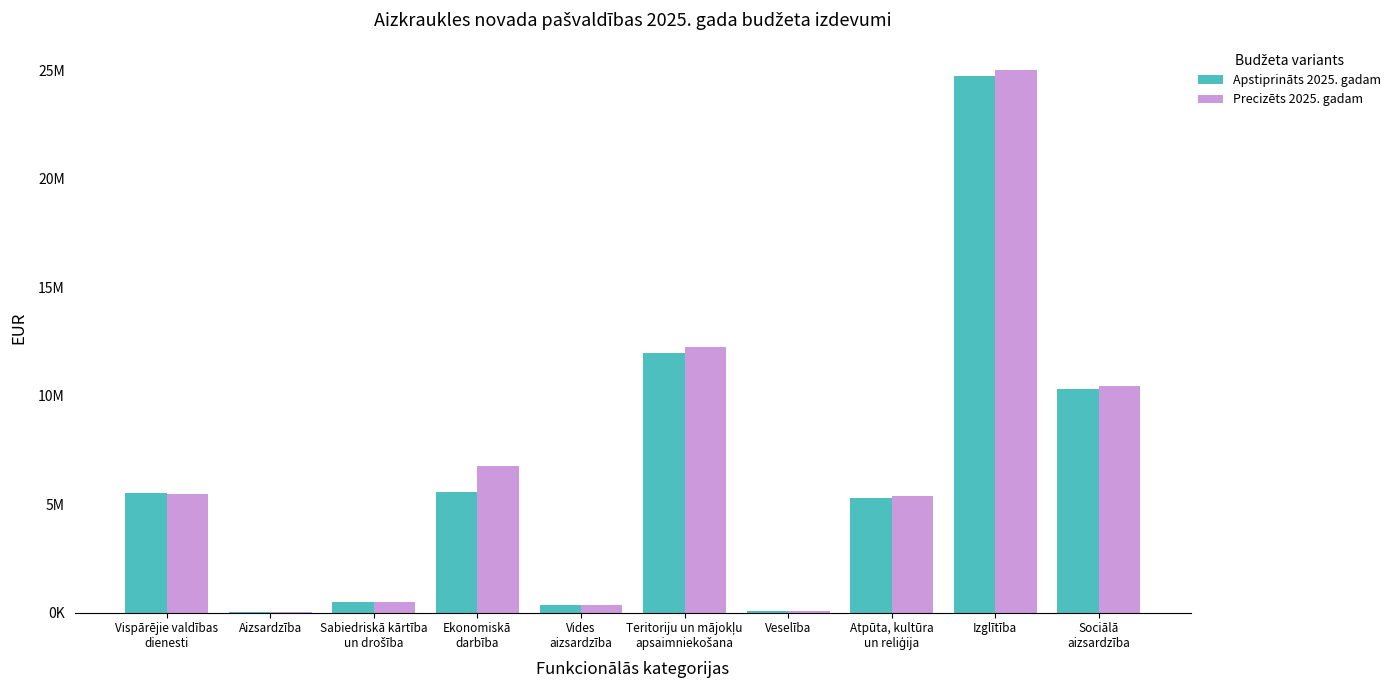

Reading left to right, what are all the values shown in this chart?

Apstiprināts 2025. gadam: Vispārējie valdības
dienesti=5518293	Aizsardzība=31200	Sabiedriskā kārtība
un drošība=491585	Ekonomiskā
darbība=5576106	Vides
aizsardzība=350980	Teritoriju un mājokļu
apsaimniekošana=11980540	Veselība=78197	Atpūta, kultūra
un reliģija=5302716	Izglītība=24745956	Sociālā
aizsardzība=10297441
Precizēts 2025. gadam: Vispārējie valdības
dienesti=5466796	Aizsardzība=31200	Sabiedriskā kārtība
un drošība=491585	Ekonomiskā
darbība=6754588	Vides
aizsardzība=356550	Teritoriju un mājokļu
apsaimniekošana=12228677	Veselība=78347	Atpūta, kultūra
un reliģija=5354364	Izglītība=25031829	Sociālā
aizsardzība=10436993